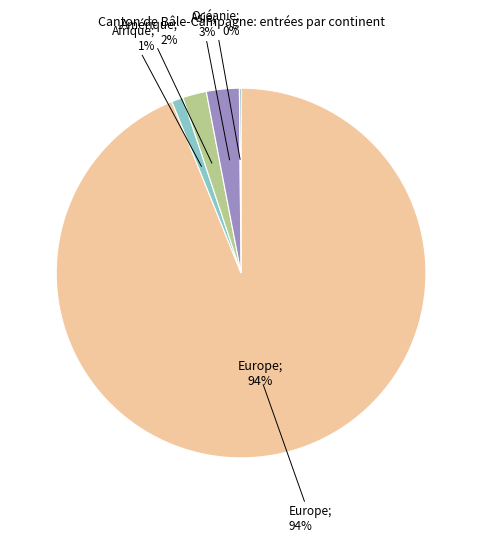

Does Amérique represent more than half of the total?

No